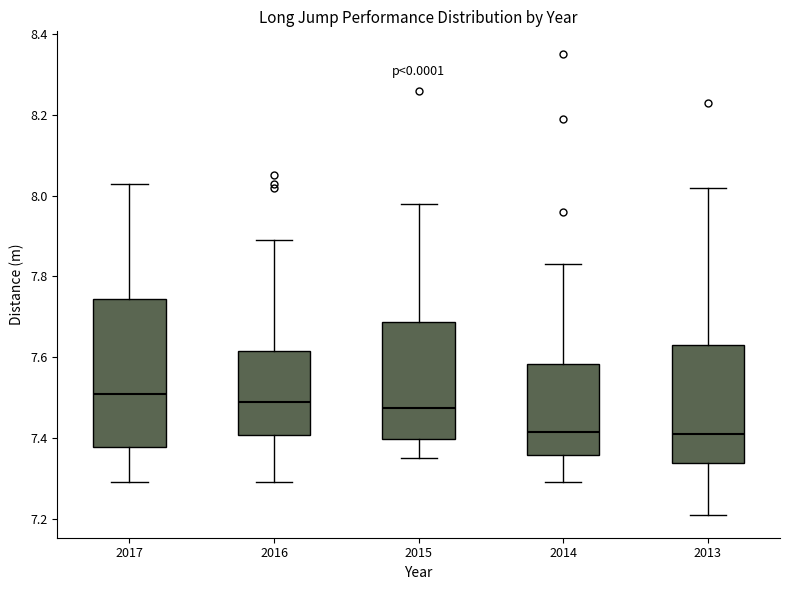

Reading left to right, read every box against the y-axis: the position of its median line, the range the box covers, and the ends of its whiskers. The values are not printed on the chart, so give them approximately, as read against the axis.

2017: median 7.52, box 7.38 to 7.74, whiskers 7.30 to 8.04
2016: median 7.50, box 7.40 to 7.62, whiskers 7.30 to 7.90
2015: median 7.48, box 7.40 to 7.68, whiskers 7.36 to 7.98
2014: median 7.42, box 7.36 to 7.58, whiskers 7.30 to 7.84
2013: median 7.42, box 7.34 to 7.64, whiskers 7.22 to 8.02